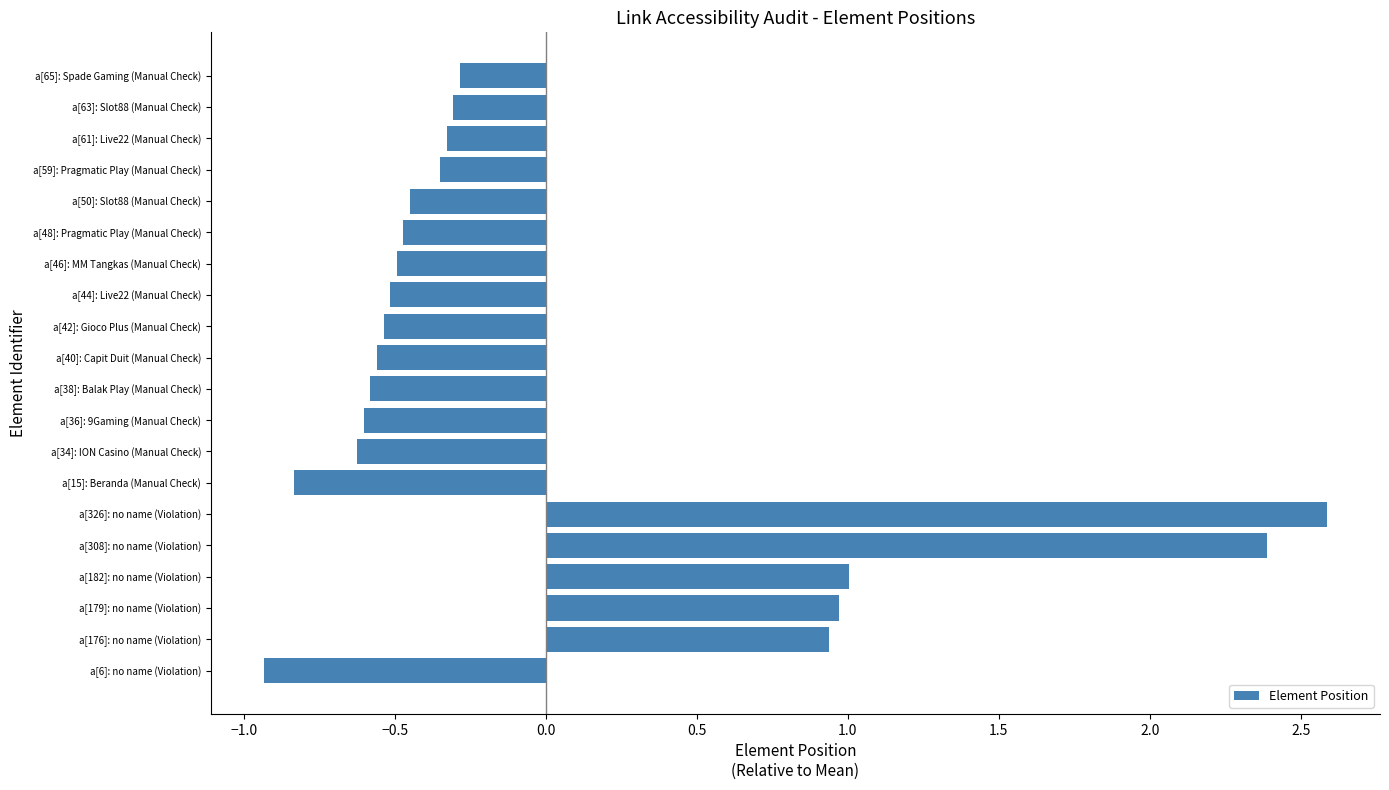

At which category does the chart reach its peak across all series?

a[326]: no name (Violation)